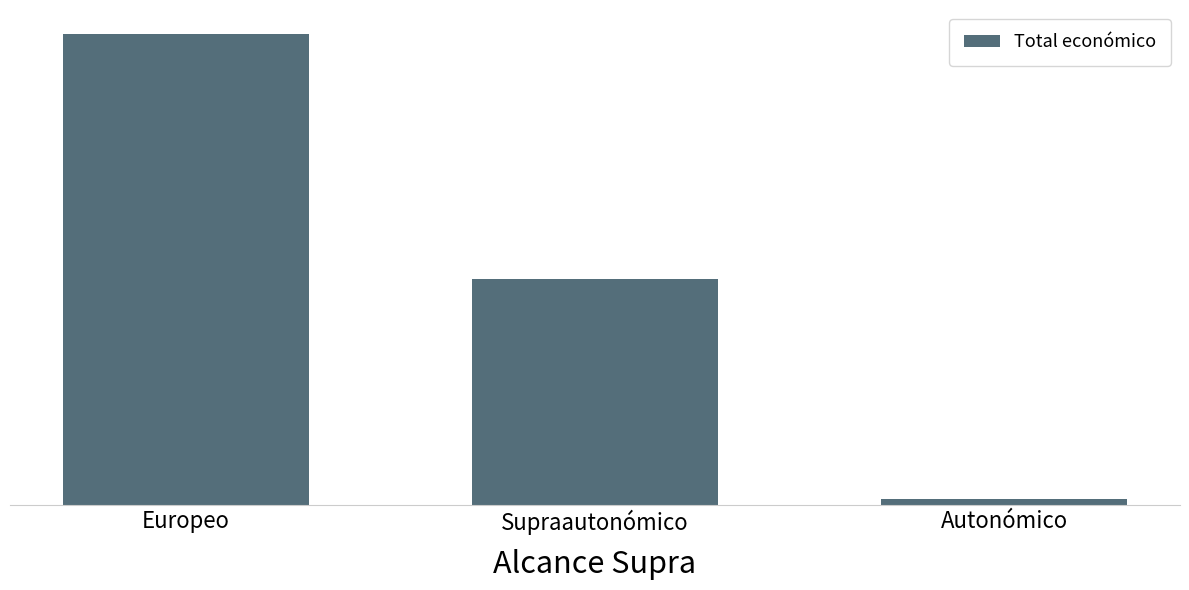

What is the label of the 3rd bar from the left?

Autonómico